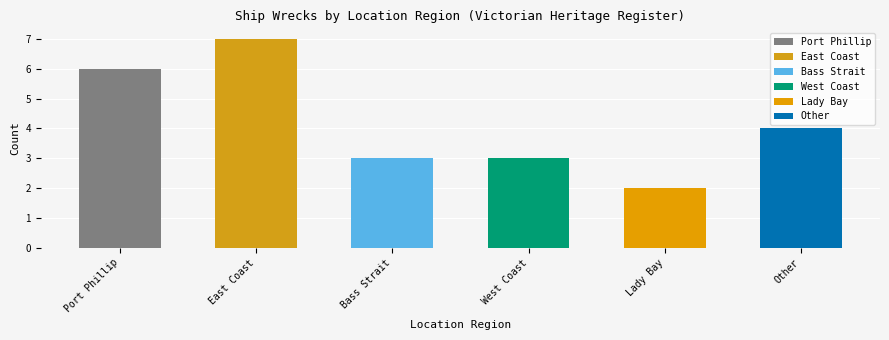

True or false: the data shows 8 at Bass Strait.

False